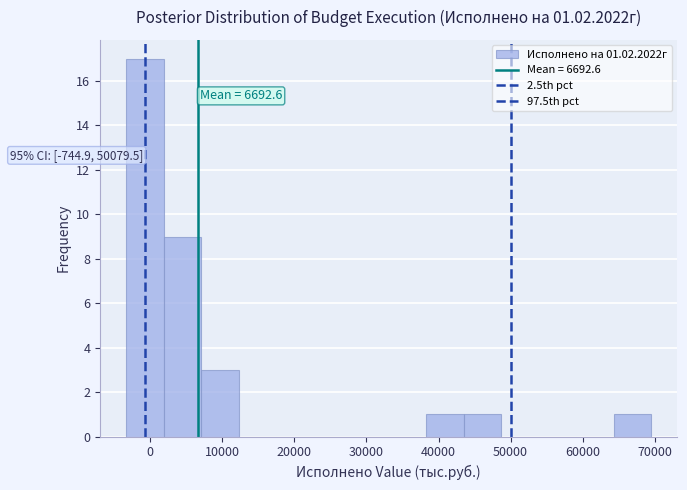

Which range on the x-axis has the tallest bar?

-3000 to 2000